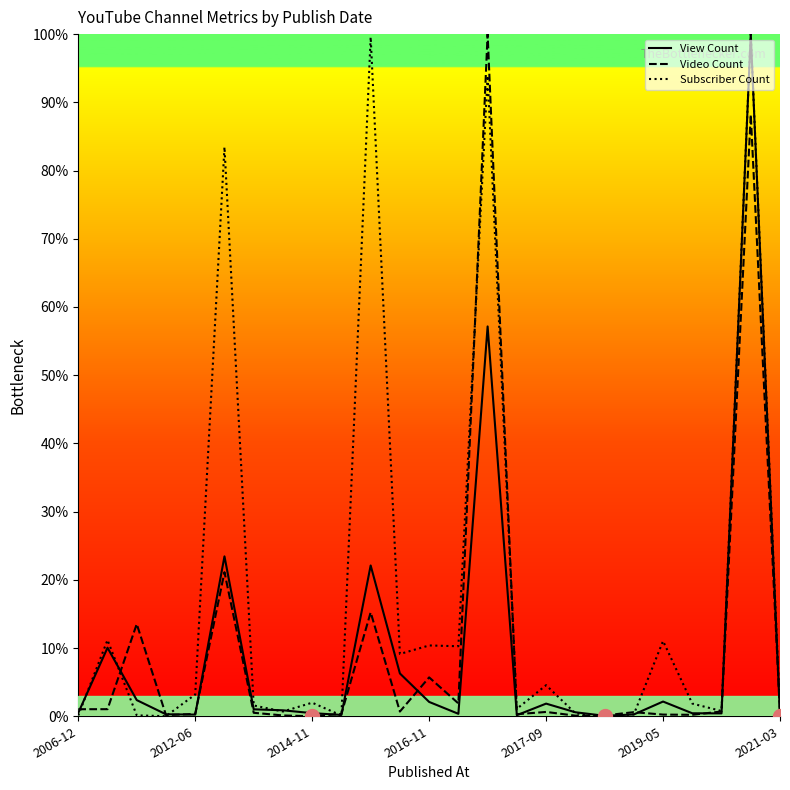

What is the greatest value displayed?

100.0